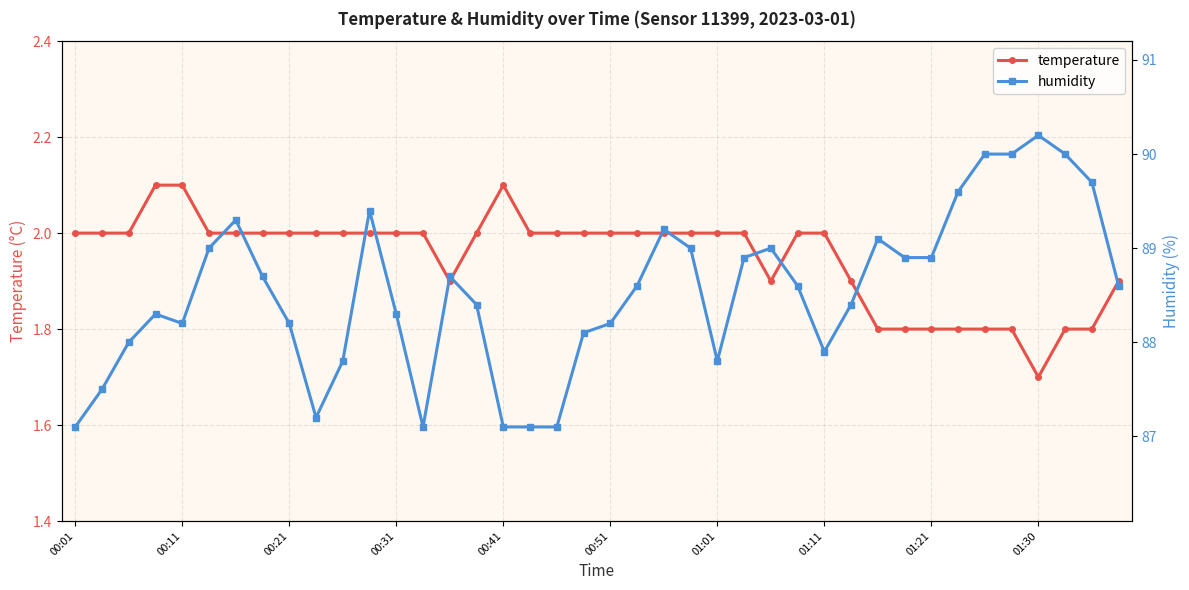

What are all the series names shown in the legend?

temperature, humidity